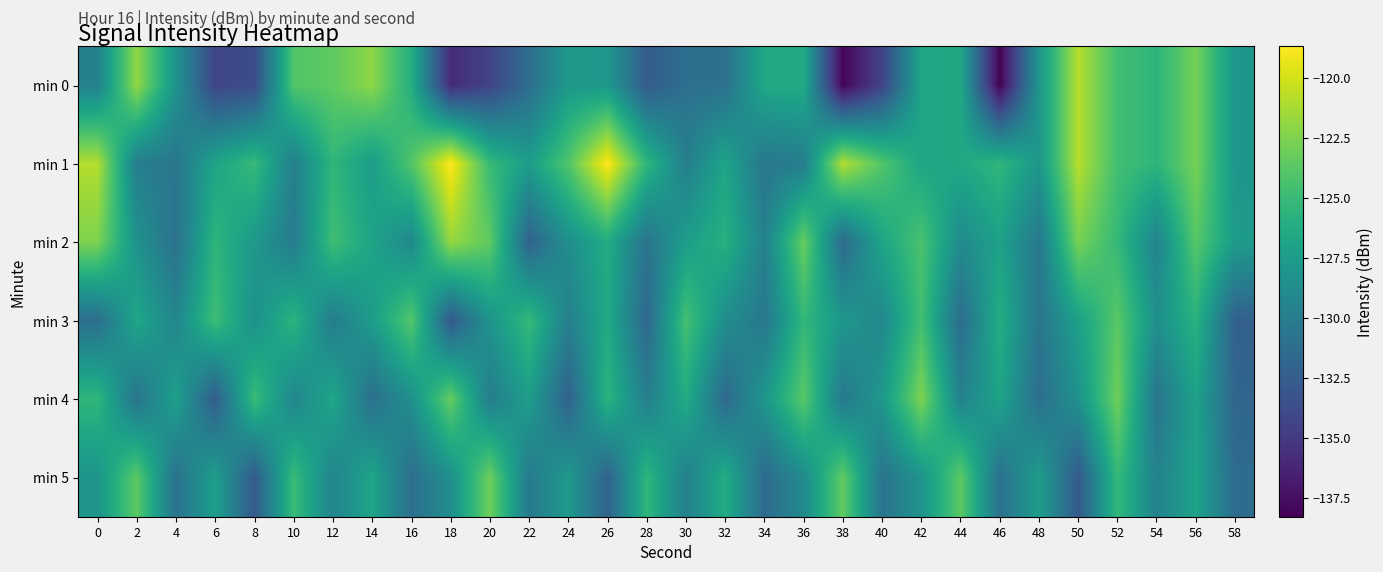

At which category is the sum across all series the highest?

52